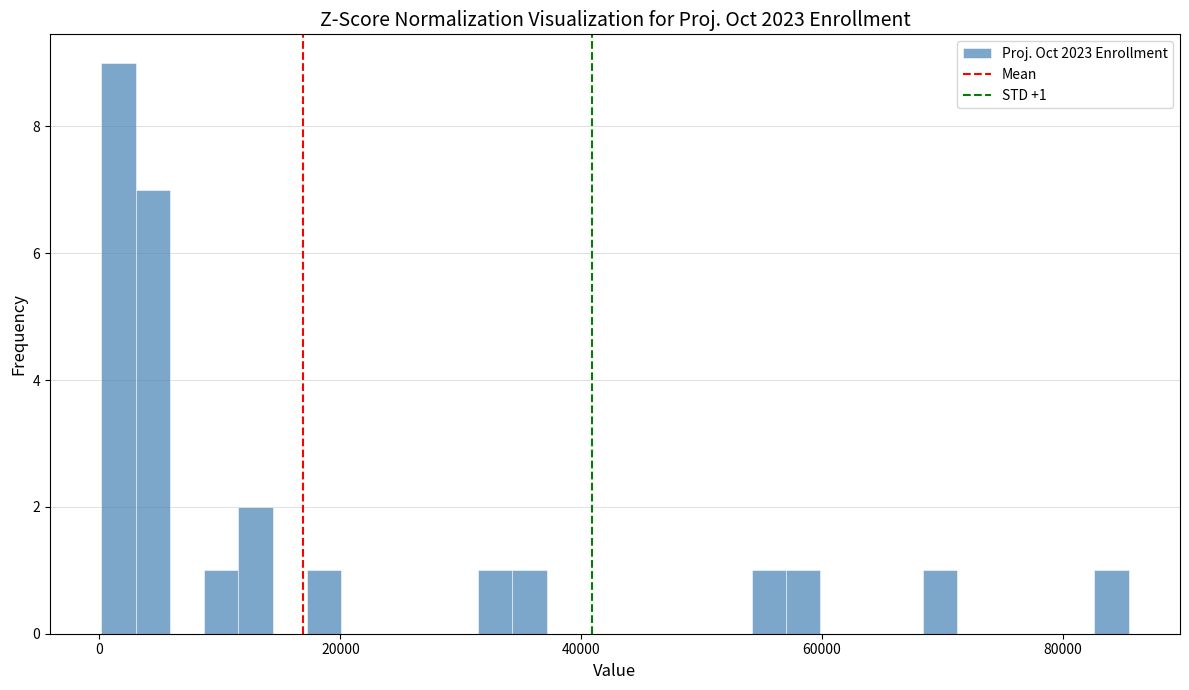

Read against the x-axis, roughly where is the centre of the tallest bar?

2000